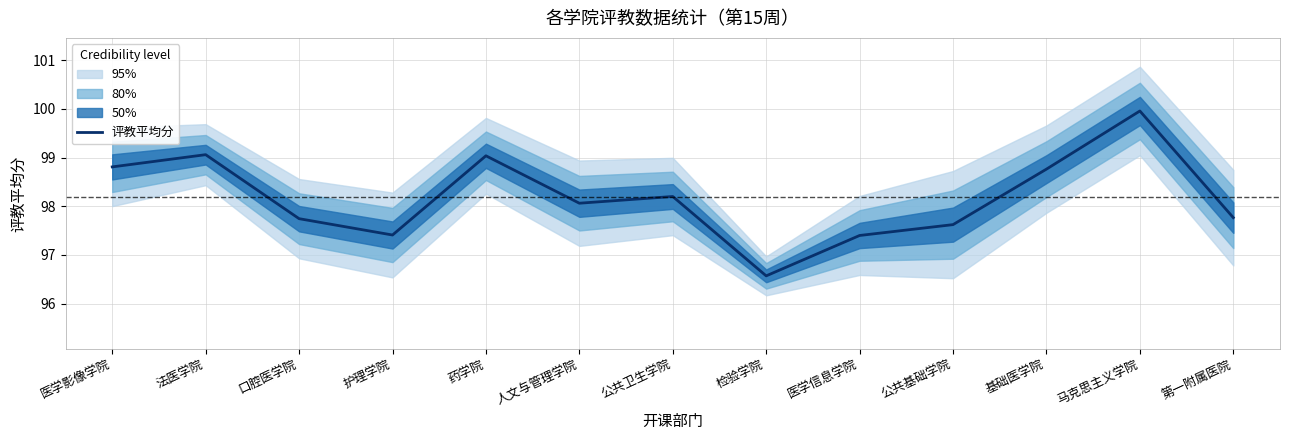

What is the greatest value displayed?

100.0